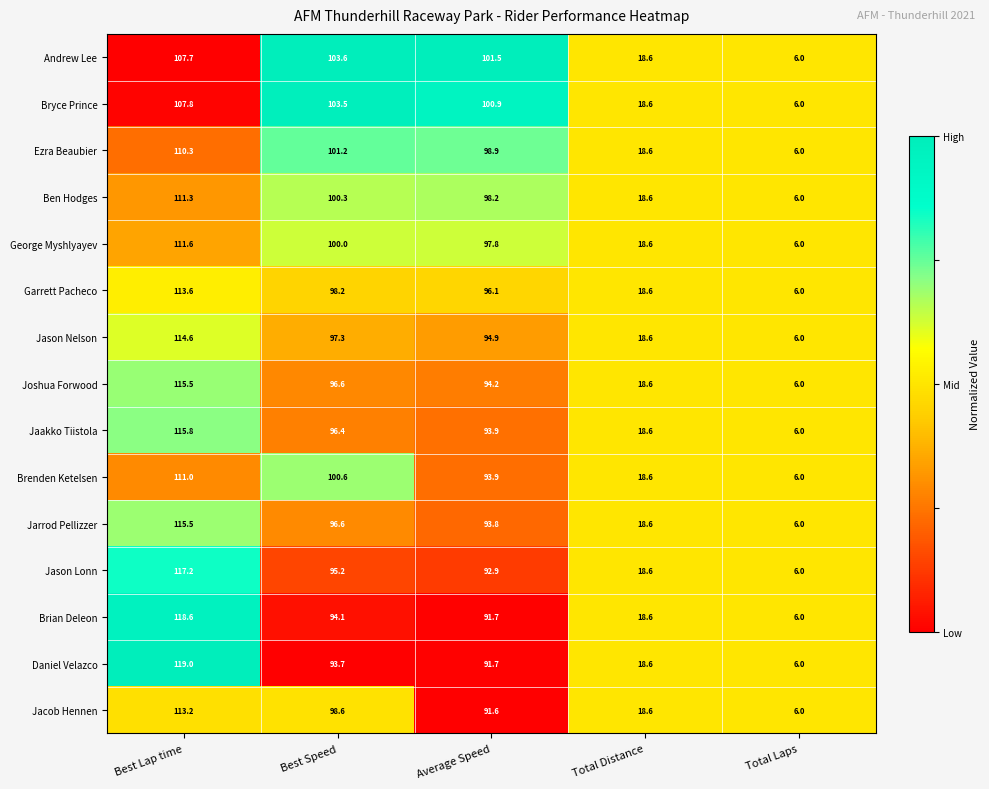

At which category is the sum across all series the highest?

Best Lap time